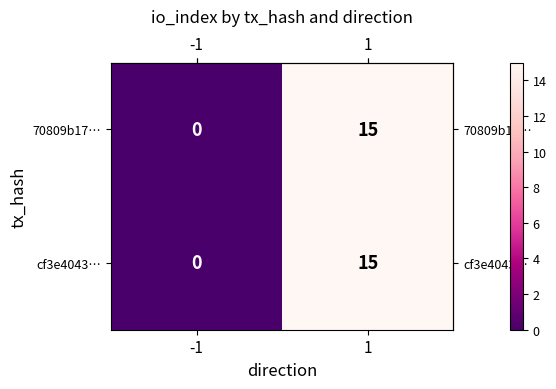

Rank the categories by cf3e4043… value from highest to lowest.

1, -1